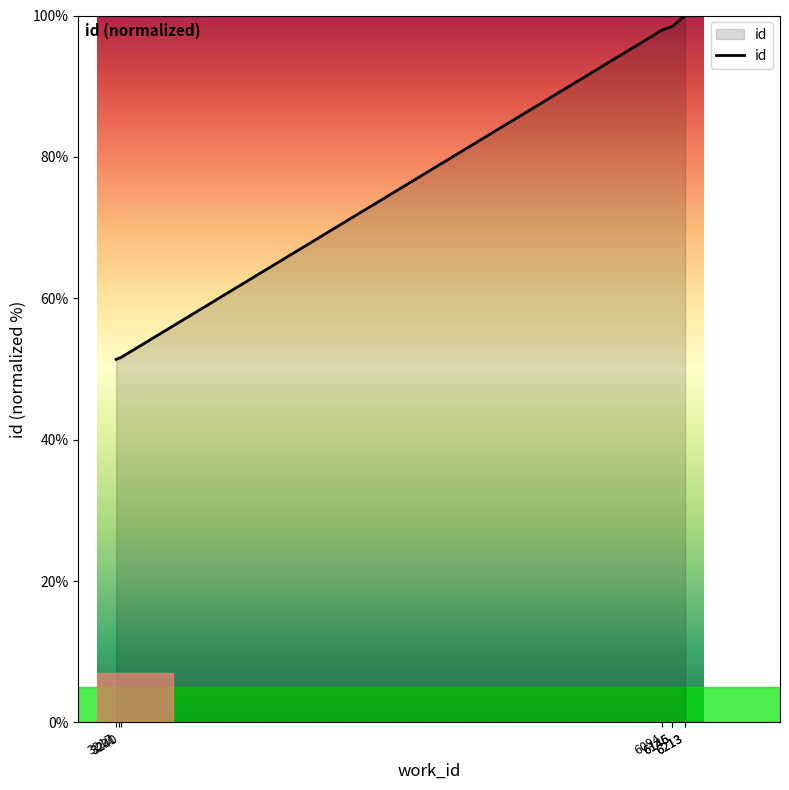

Rank the categories by value from highest to lowest.

6213, 6213, 6146, 6145, 6094, 3240, 3231, 3217